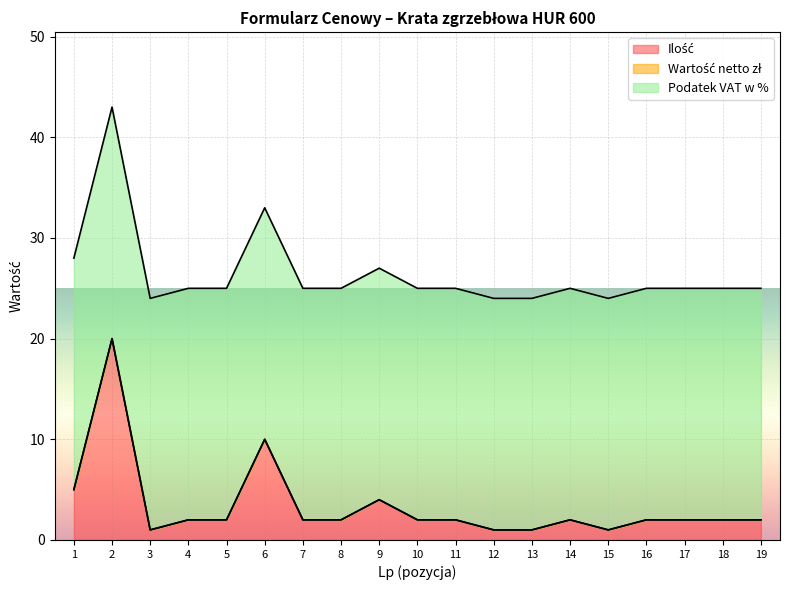

What is the value of the Ilość point at the 15th from the left?

1